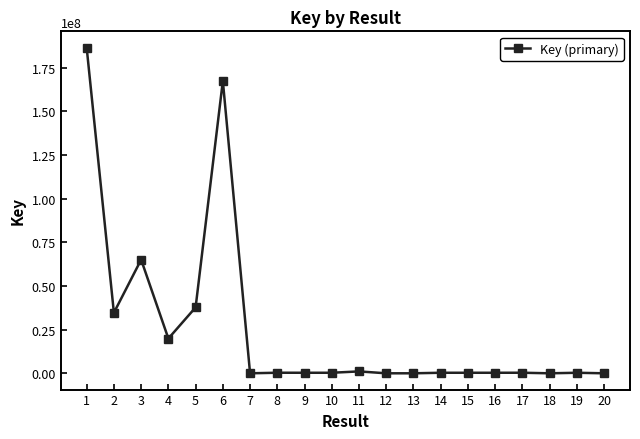

What is the change in value from 1 to 5?

-148773084